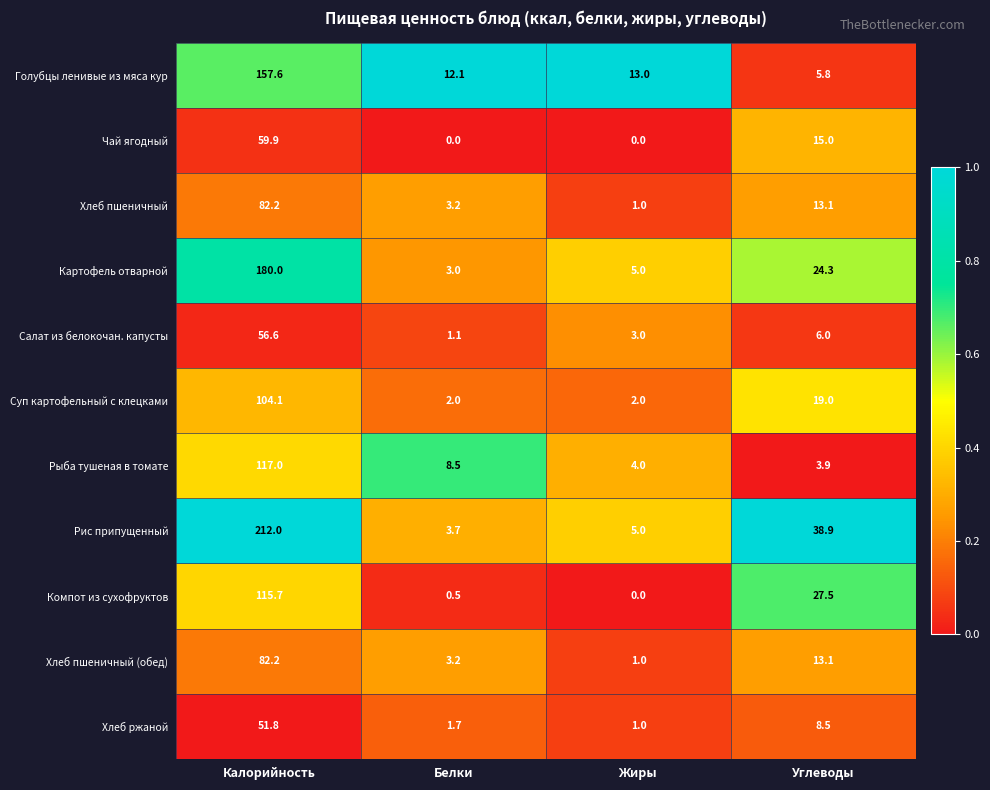

What is the difference between the maximum and minimum values in the Компот из сухофруктов series?

115.7